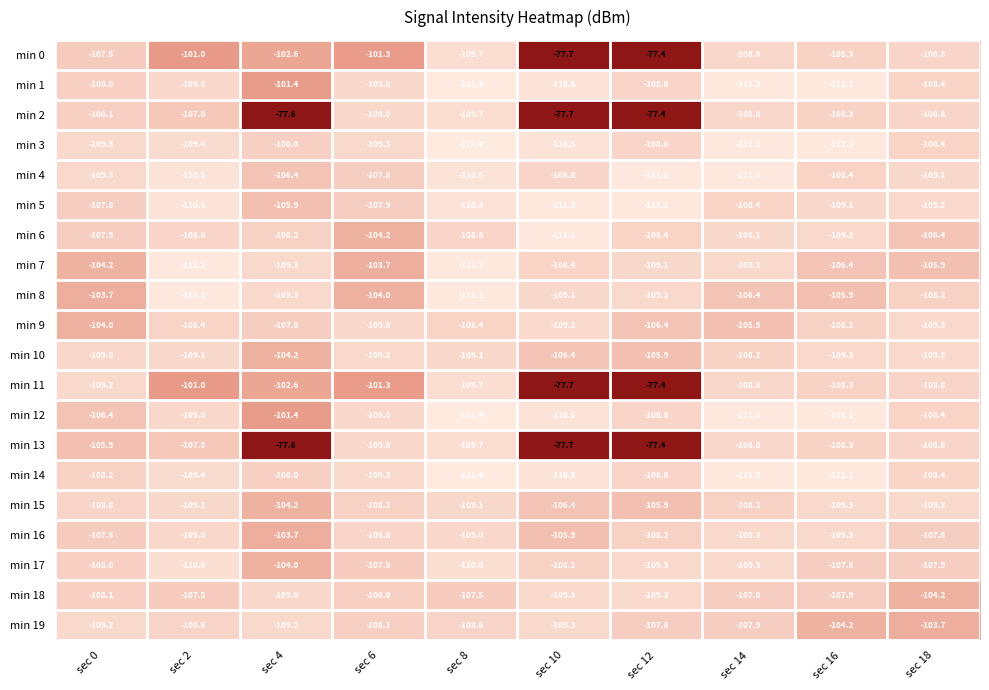

Where is min 12 nearest to the value -106?

sec 0